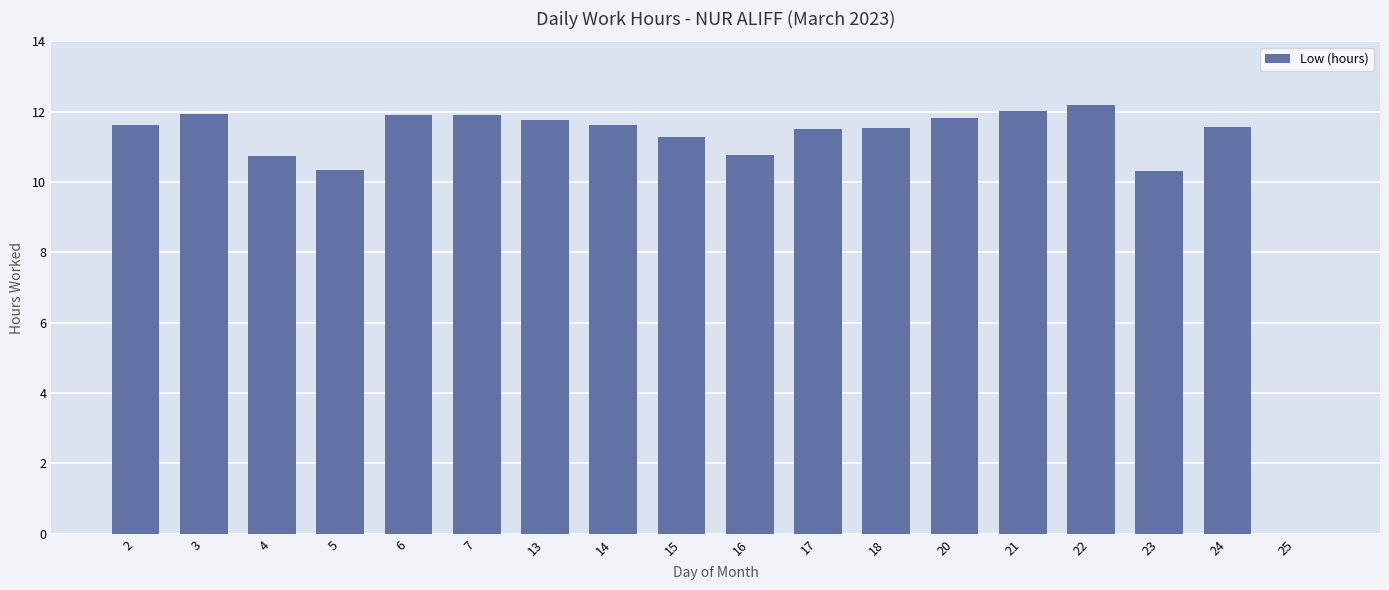

What is the greatest value displayed?

12.2